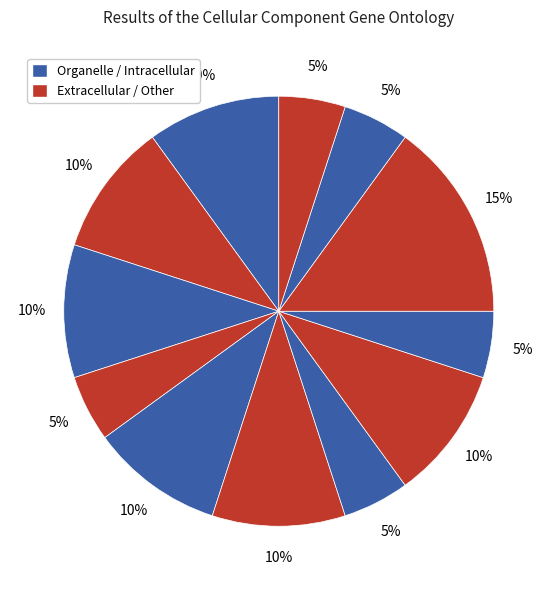

Count the number of slices in the pie.

12